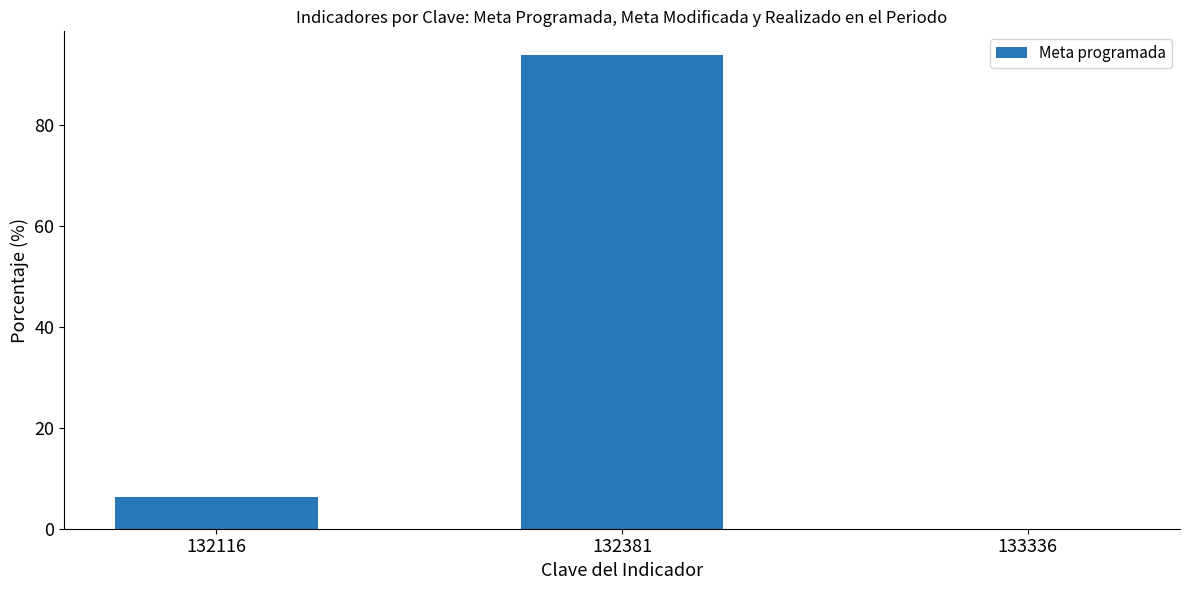

True or false: the data shows 164.4 at 132381.

False